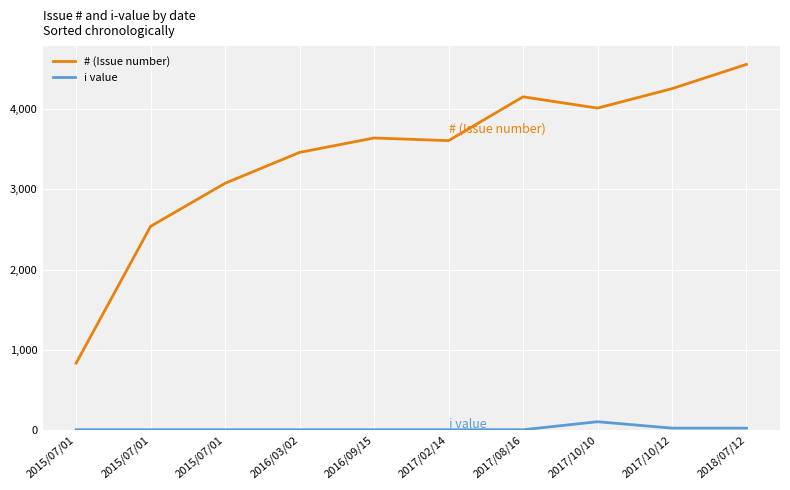

Where is # (Issue number) nearest to the value 2696?

2015/07/01